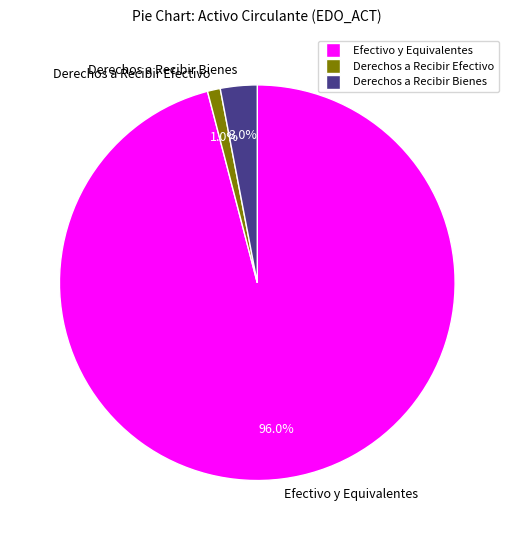

Is it true that Efectivo y Equivalentes is 96% of the pie?

True